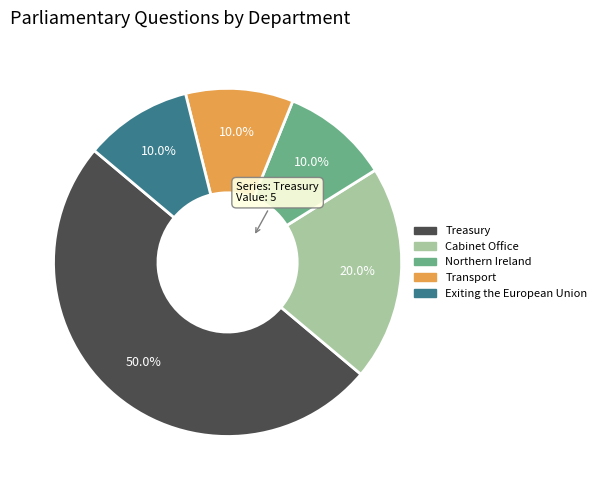

Does Northern Ireland represent more than half of the total?

No